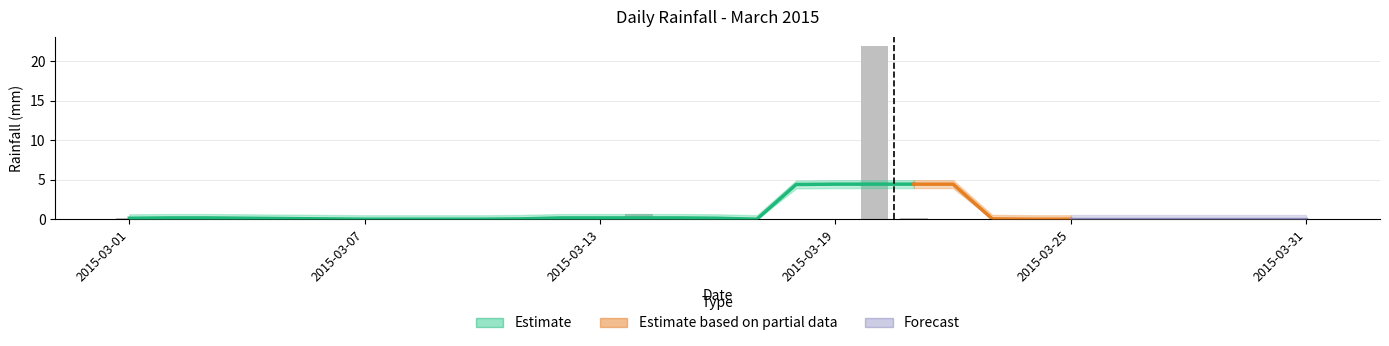

The chart shows a value of -8.2 at 2015-03-24. True or false?

False